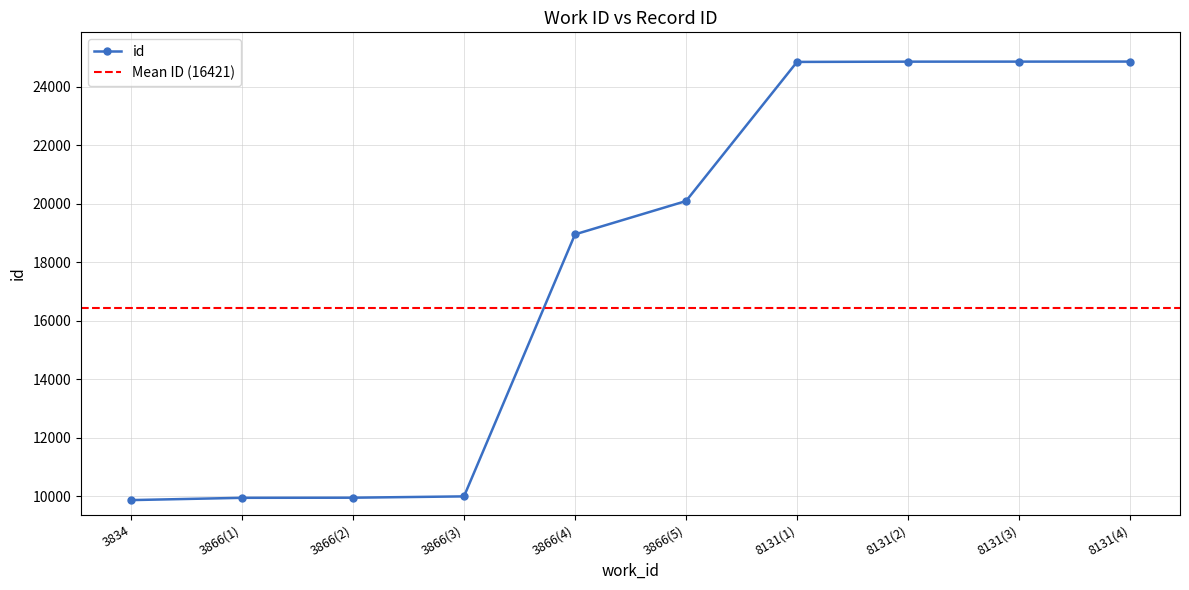

What is the minimum value shown in the chart?

9866